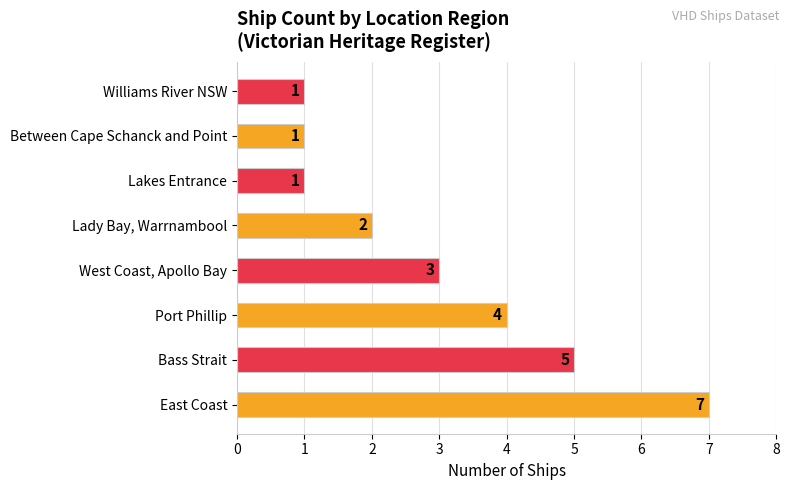

Count the values in the range 1 to 5.

7